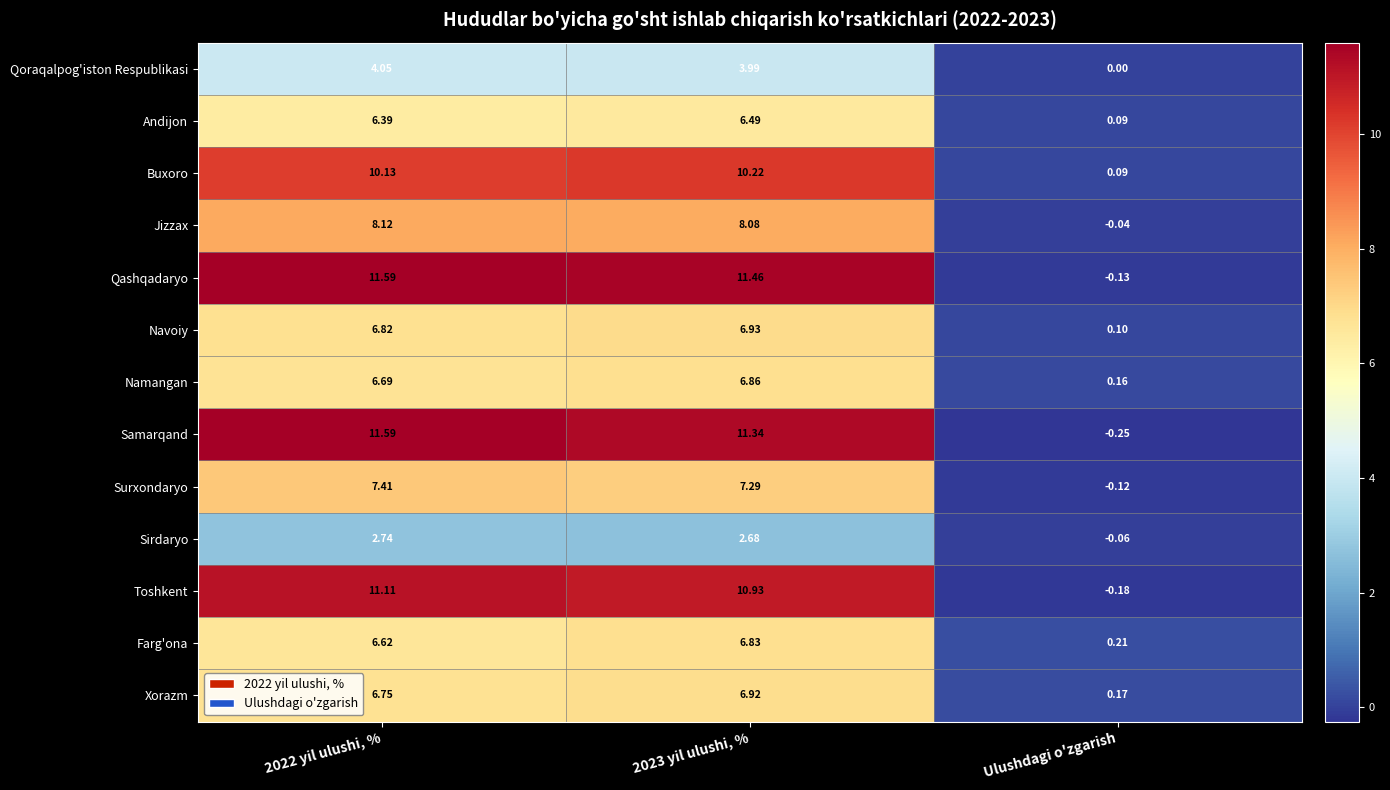

Which category has the lowest value in the Samarqand series?

Ulushdagi o'zgarish